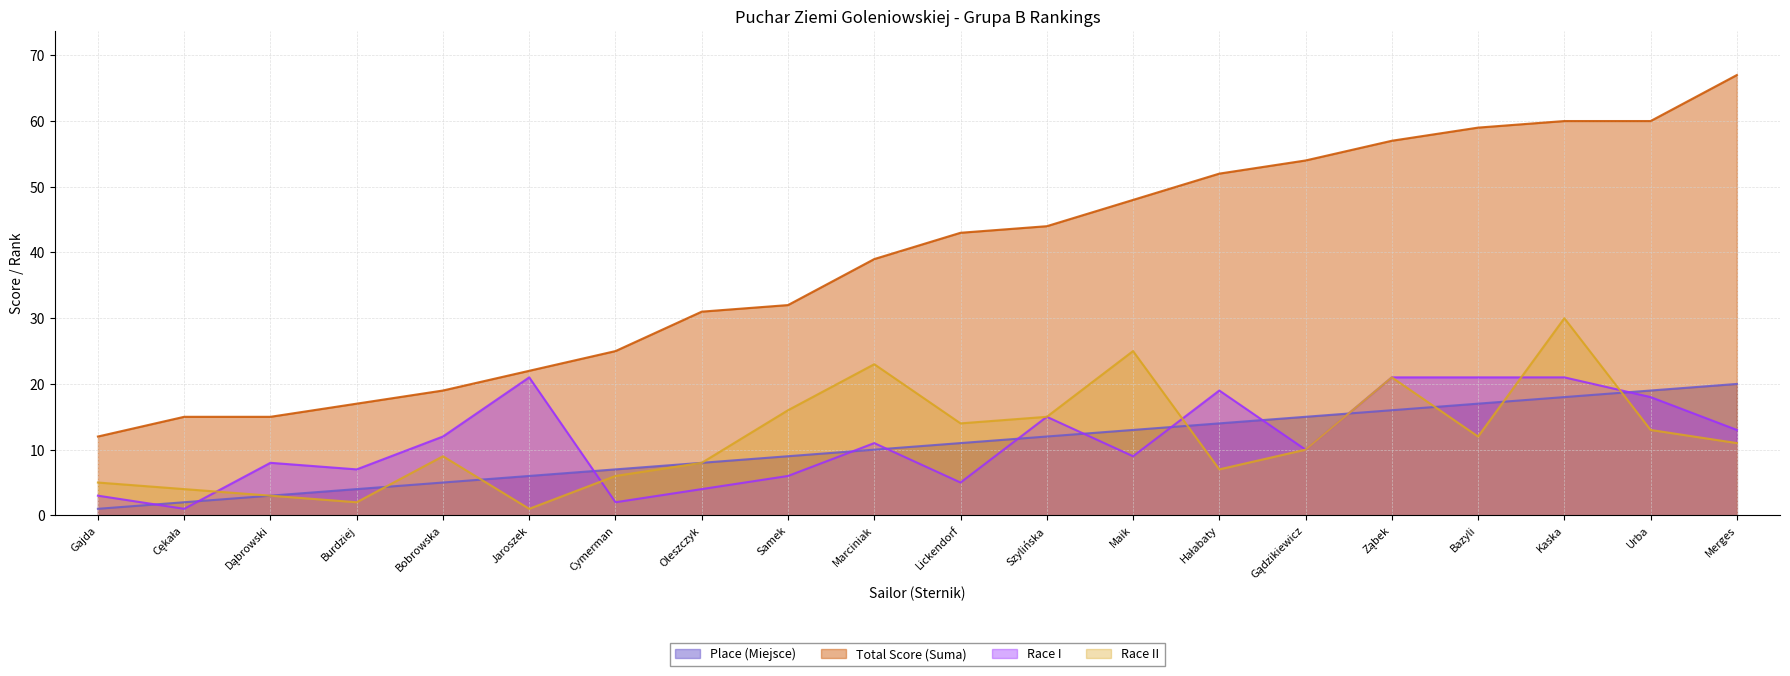

Is the value of Race I at Dąbrowski greater than the value of Total Score (Suma) at Ząbek?

No